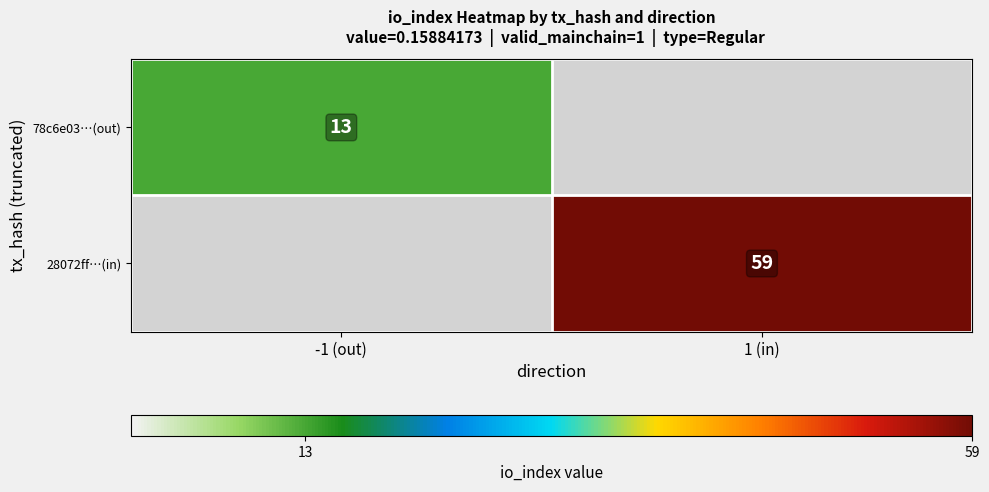

Which category has the lowest value across all series?

-1 (out)